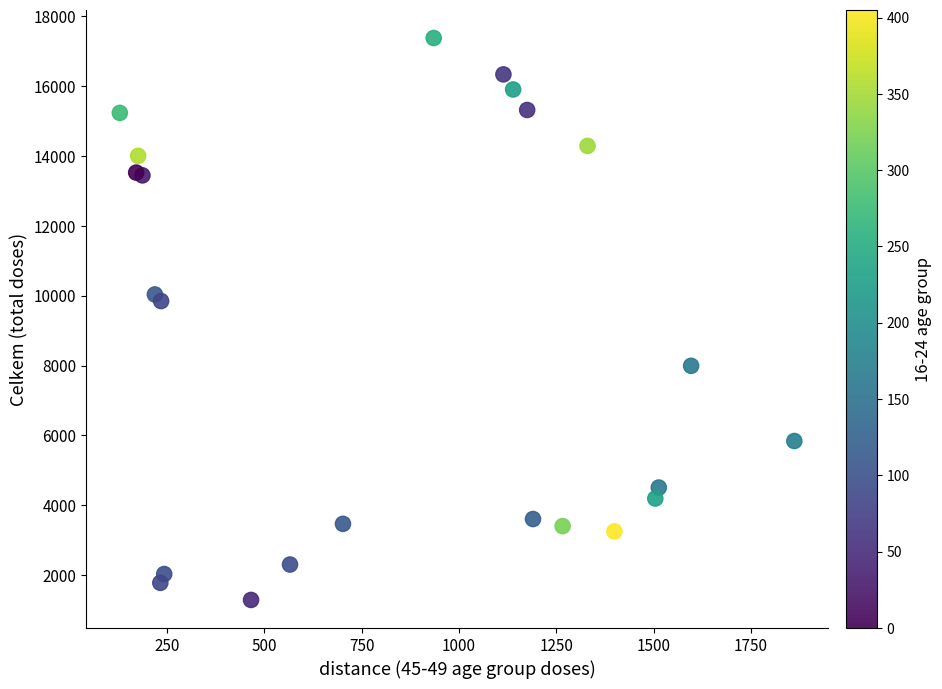

What Y value in the scatter plot is closest to 9333?

9846